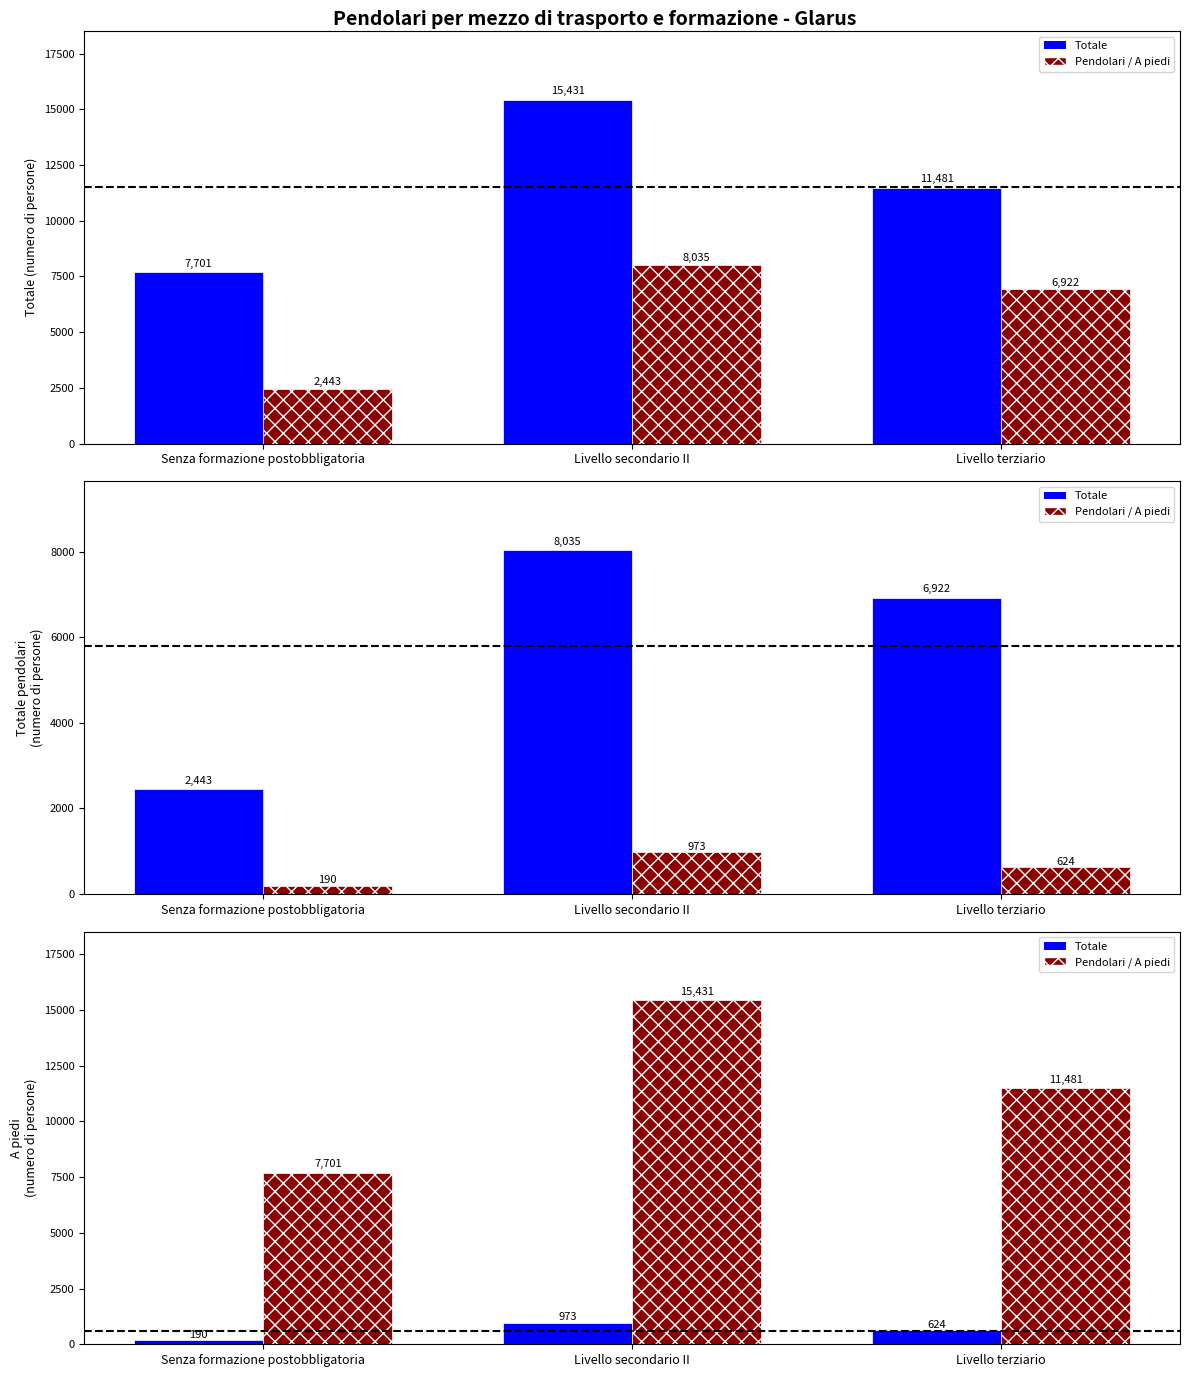

True or false: Totale (numero) has a value of 1874.1 at Senza formazione postobbligatoria.

False